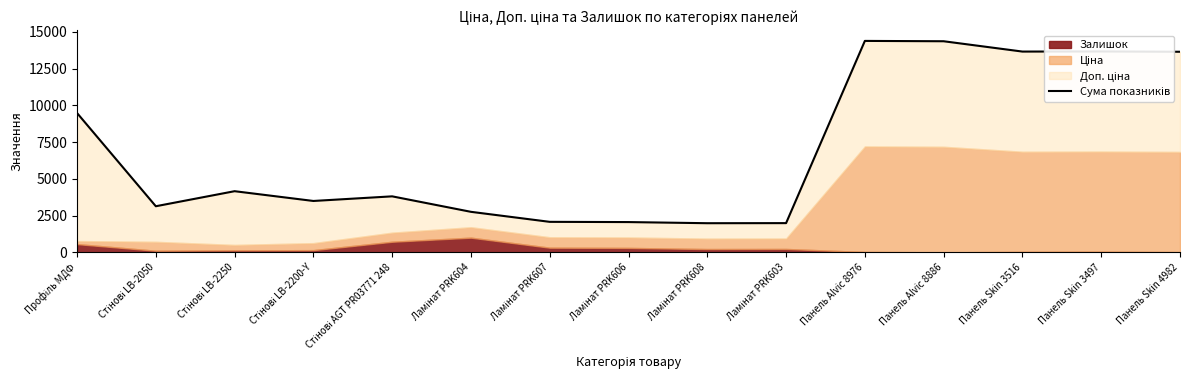

How many lines are shown in the chart?

1